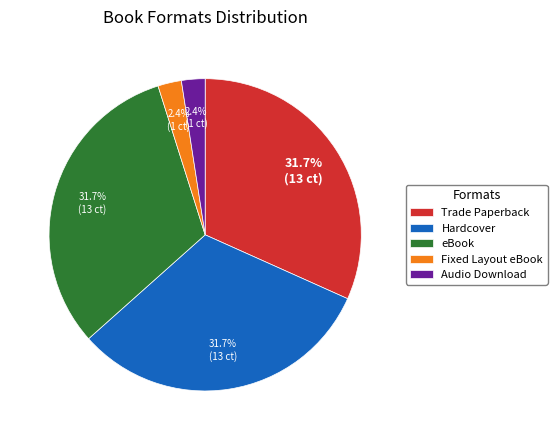

Combined, what portion of the pie is Trade Paperback and Audio Download?

34.1%